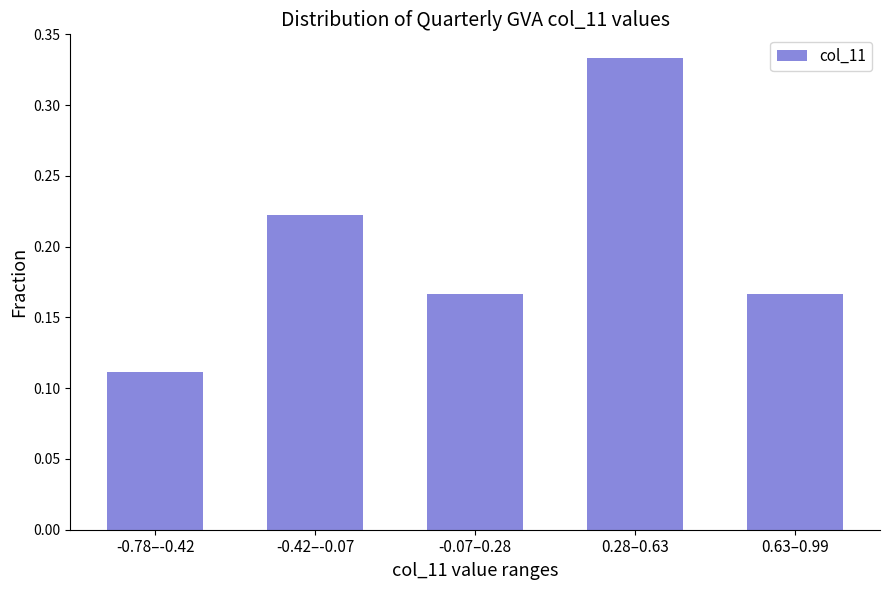

The value at 0.63–0.99 is 0.1. True or false?

False